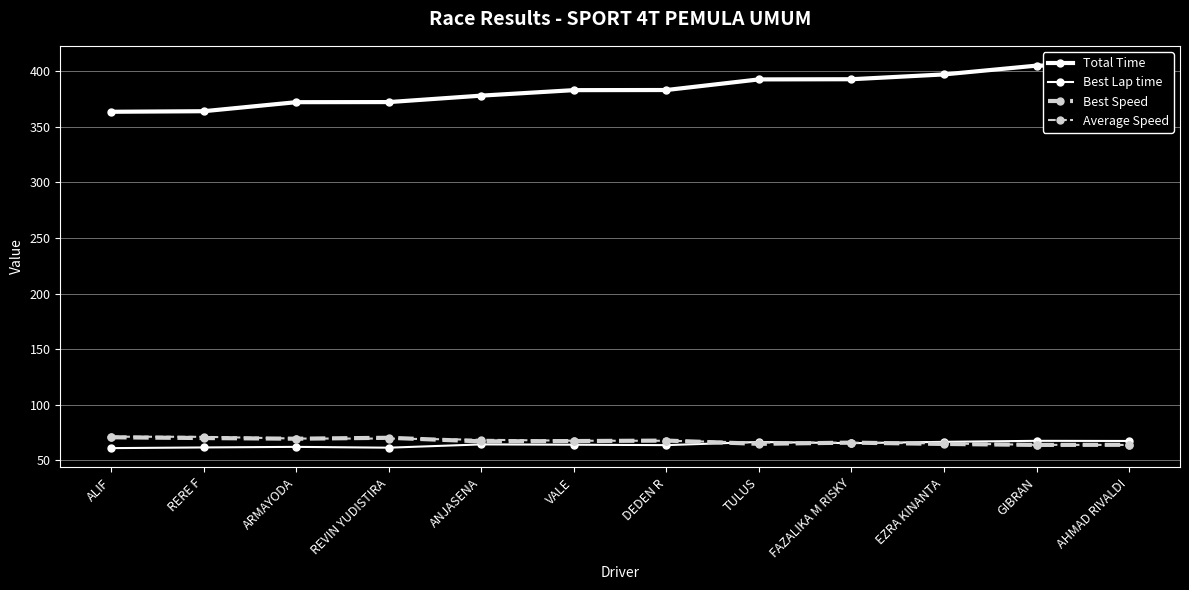

What is the sum of the Total Time values at TULUS and DEDEN R?

775.9